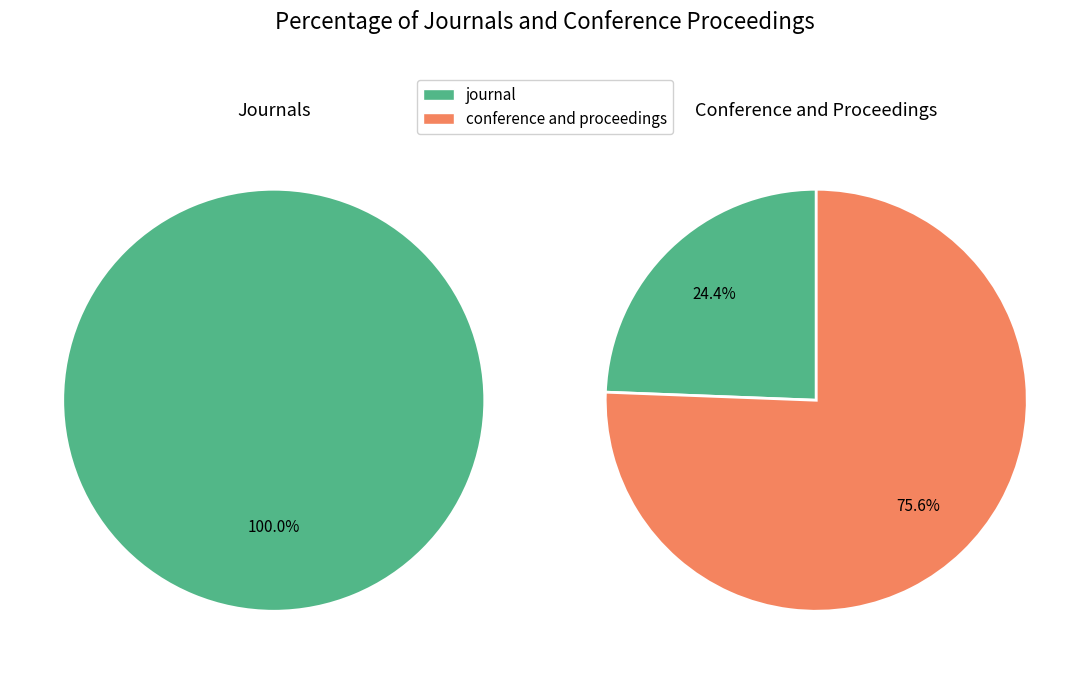

Between conference and proceedings and journal, which is larger?

conference and proceedings